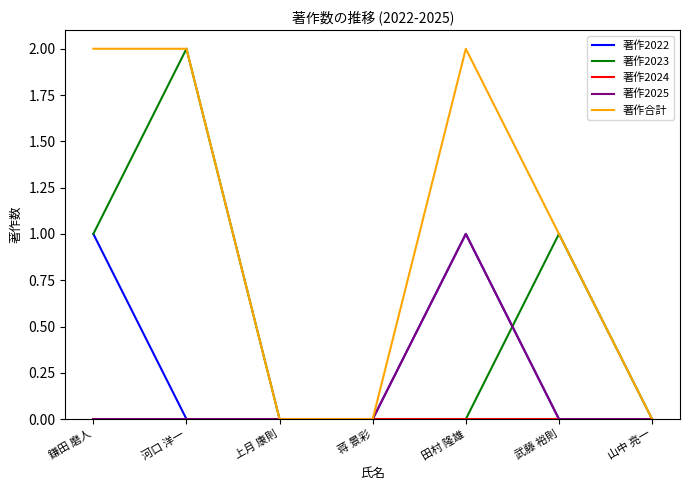

What is the average value of the 著作2023 series?

1